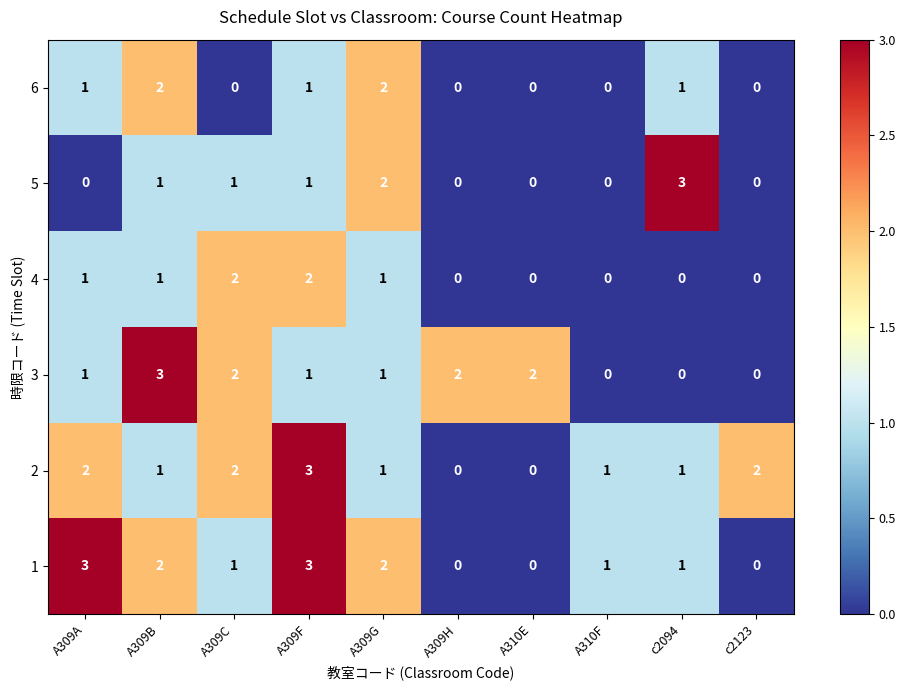

True or false: 2 has a value of 1 at A309B.

True